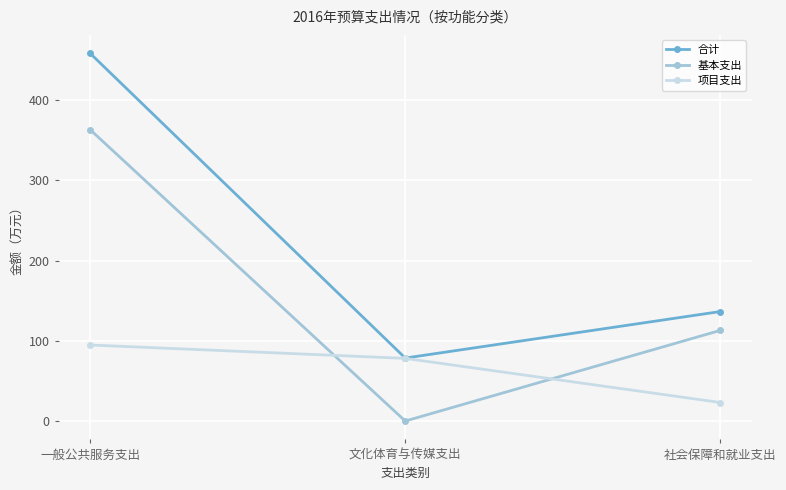

What is the difference between the highest and lowest values at 一般公共服务支出?

363.0